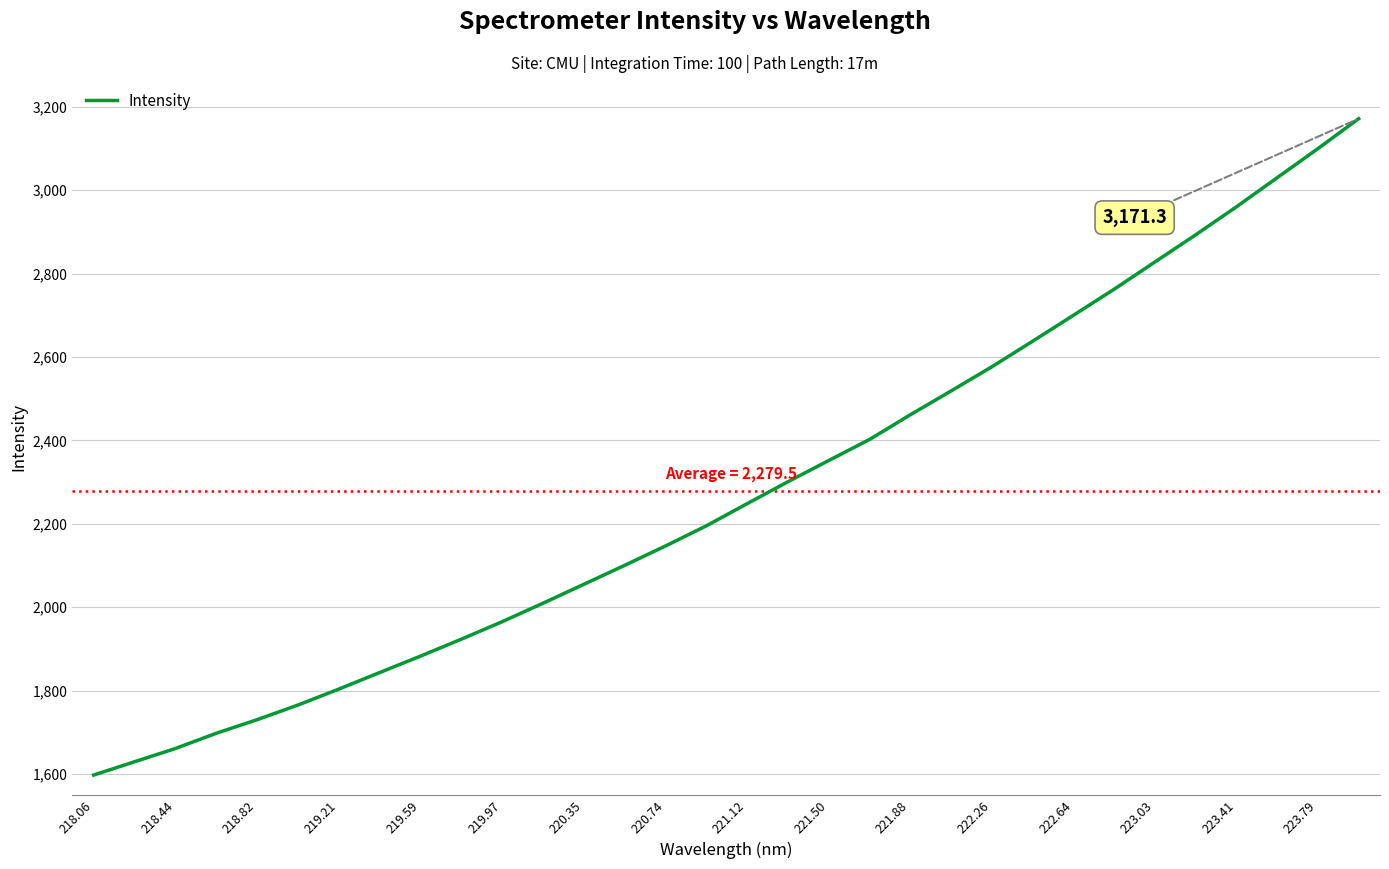

What is the smallest value displayed?

1597.6